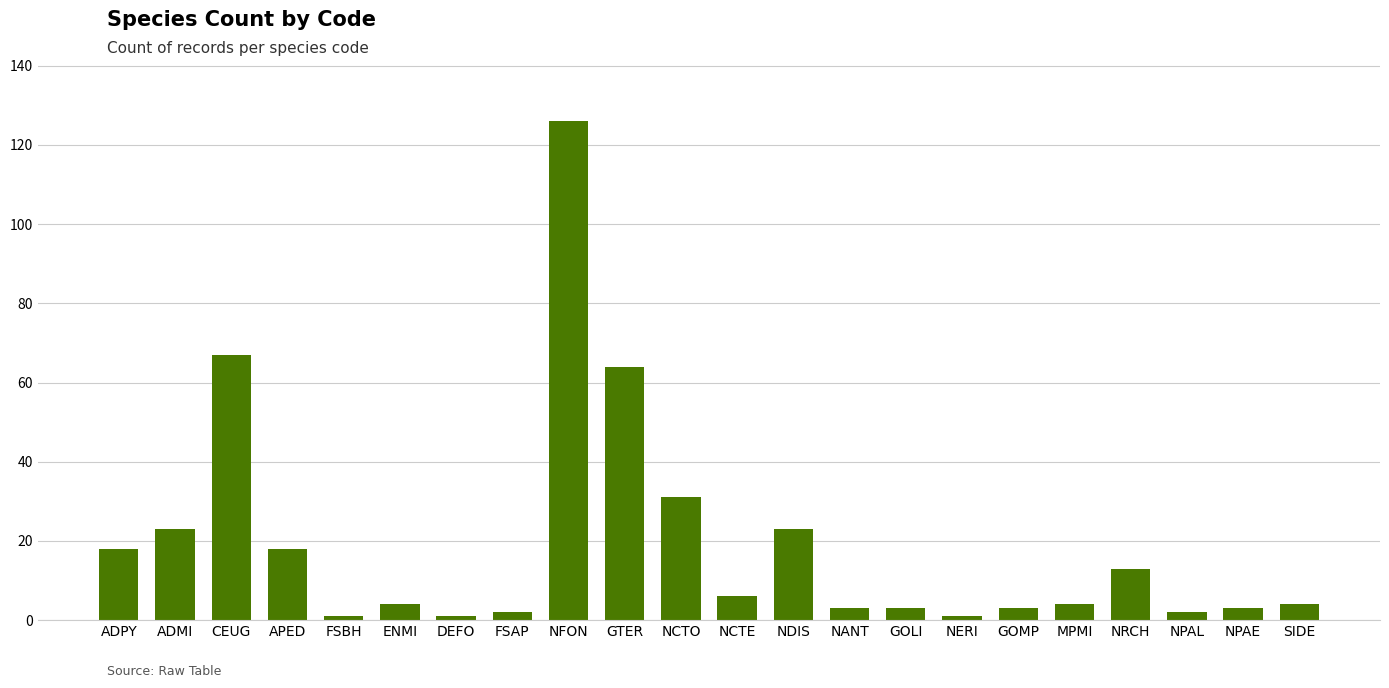

Reading left to right, list all the values displayed in this chart.

ADPY=18	ADMI=23	CEUG=67	APED=18	FSBH=1	ENMI=4	DEFO=1	FSAP=2	NFON=126	GTER=64	NCTO=31	NCTE=6	NDIS=23	NANT=3	GOLI=3	NERI=1	GOMP=3	MPMI=4	NRCH=13	NPAL=2	NPAE=3	SIDE=4